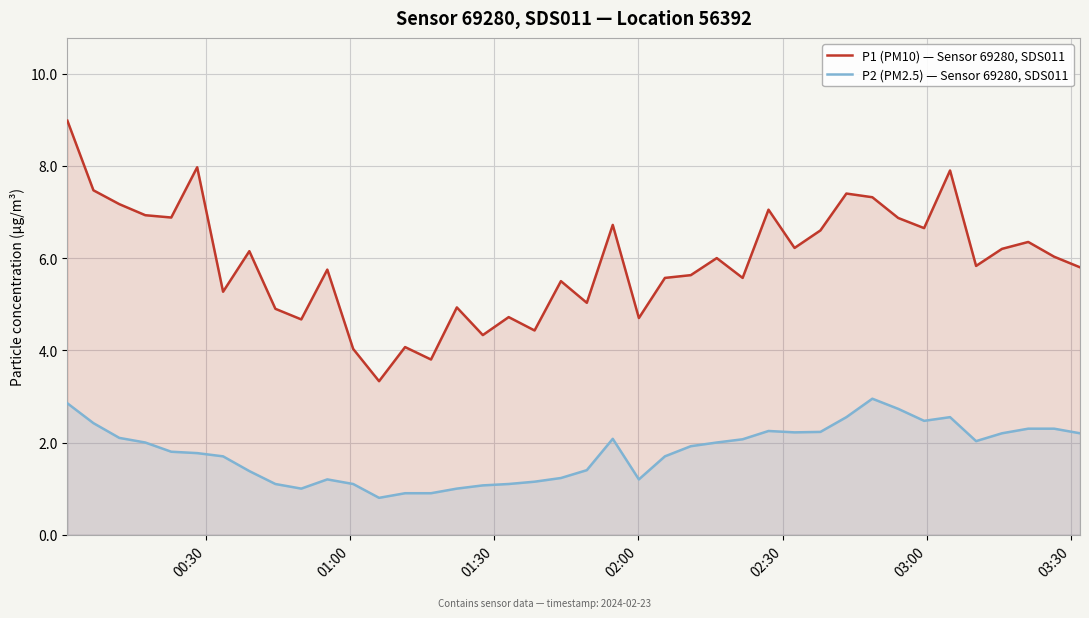

True or false: P1 (PM10) — Sensor 69280, SDS011 and P2 (PM2.5) — Sensor 69280, SDS011 intersect in this chart.

False